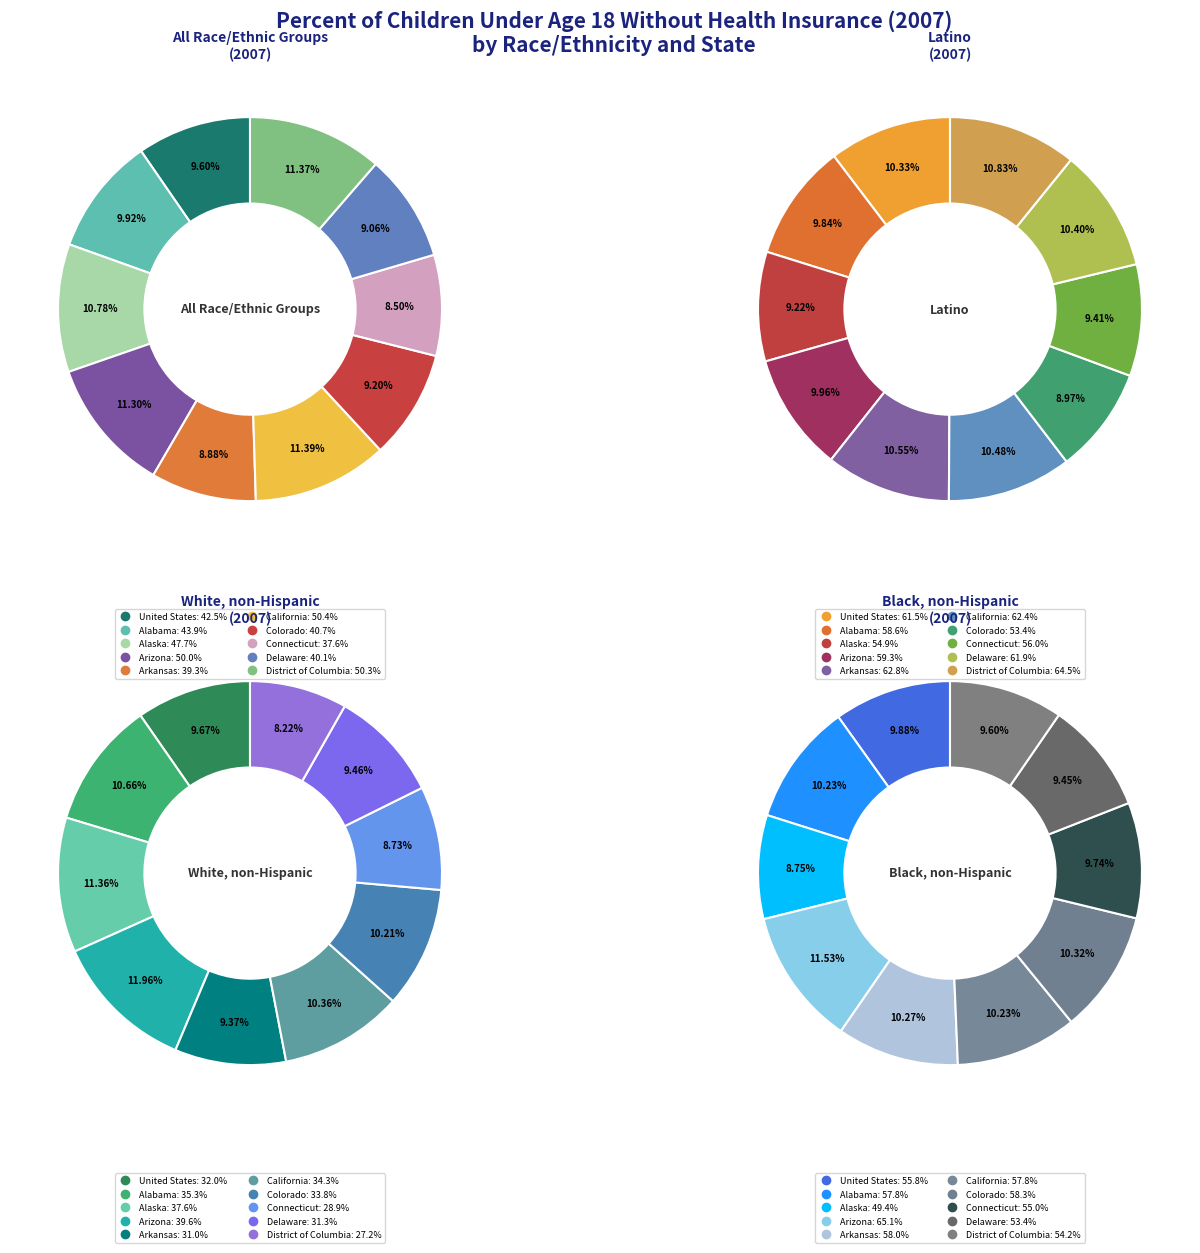

At Alaska, list the series in order from smallest to largest.

White, non-Hispanic, All race/ethnic groups, Black, non-Hispanic, Latino